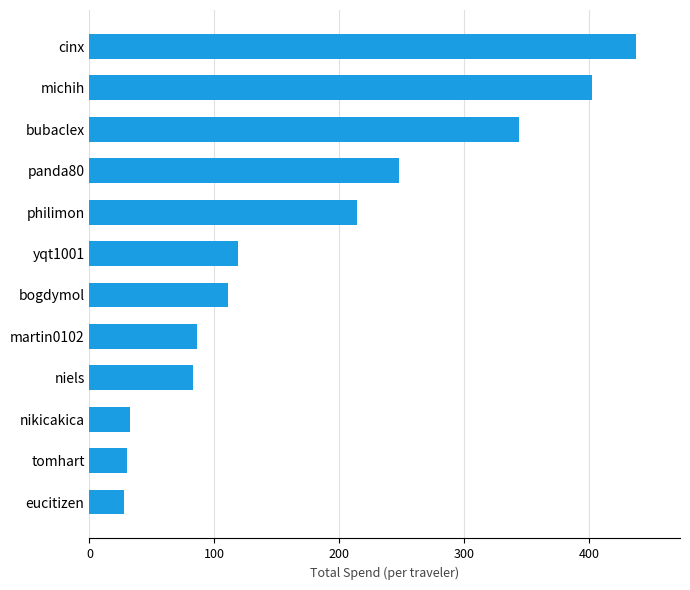

At which label is the value closest to 232?

panda80